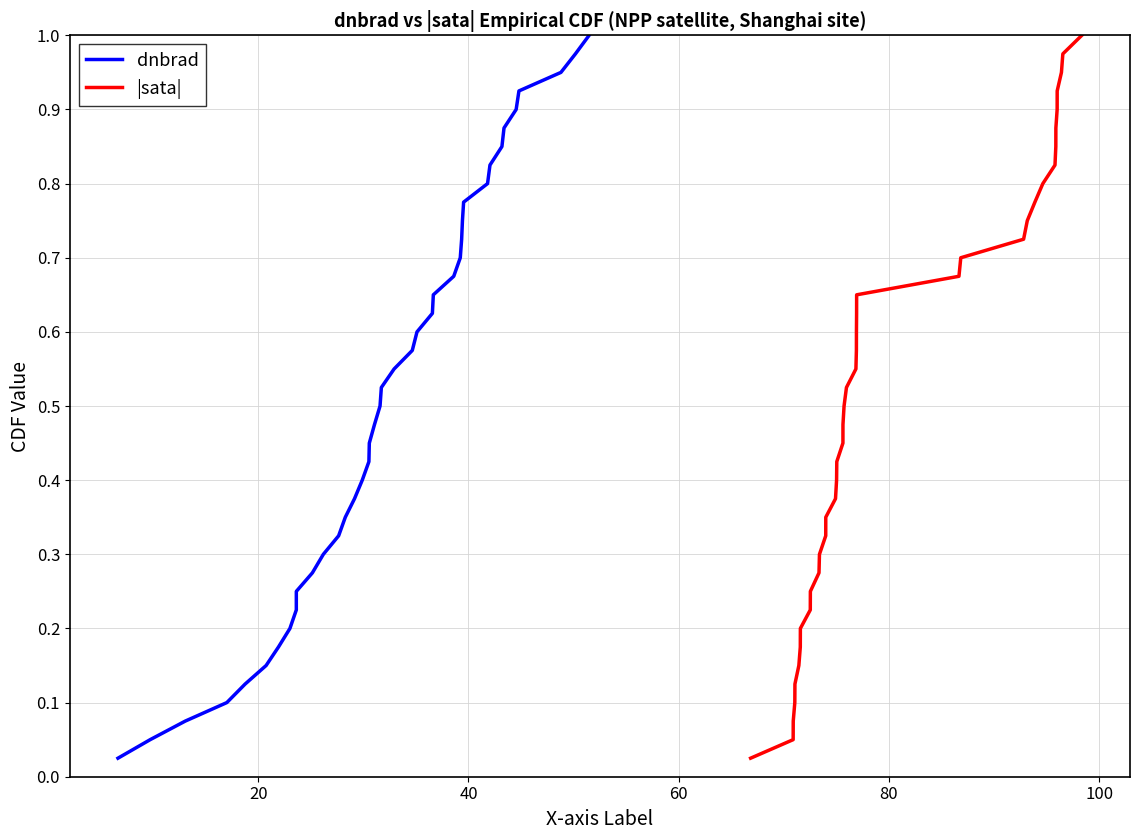

True or false: dnbrad and |sata| cross at least once.

False